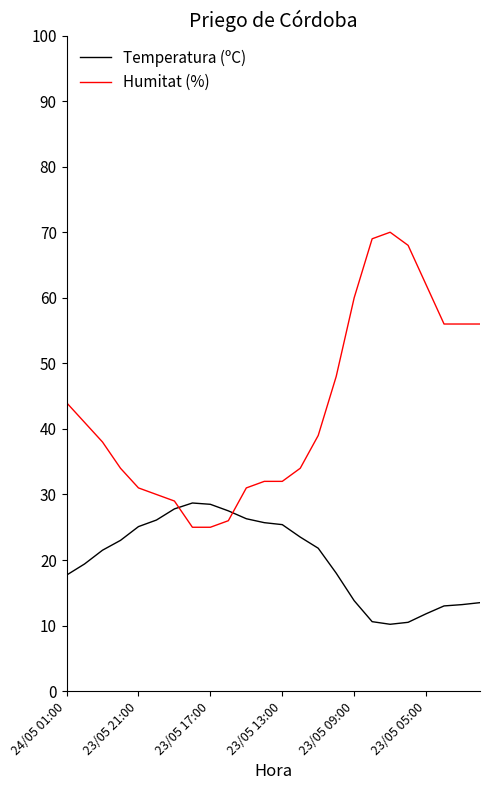

How many lines are shown in the chart?

2